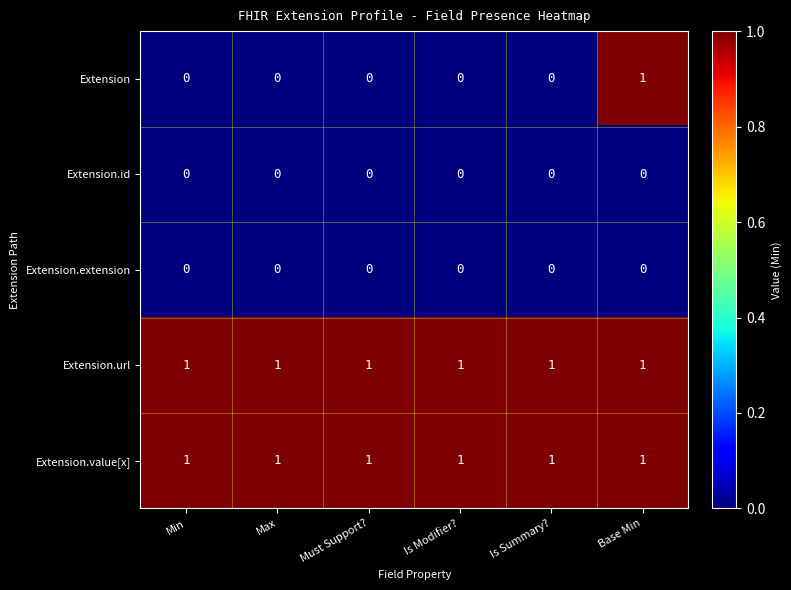

At how many categories does at least one series exceed 0?

6